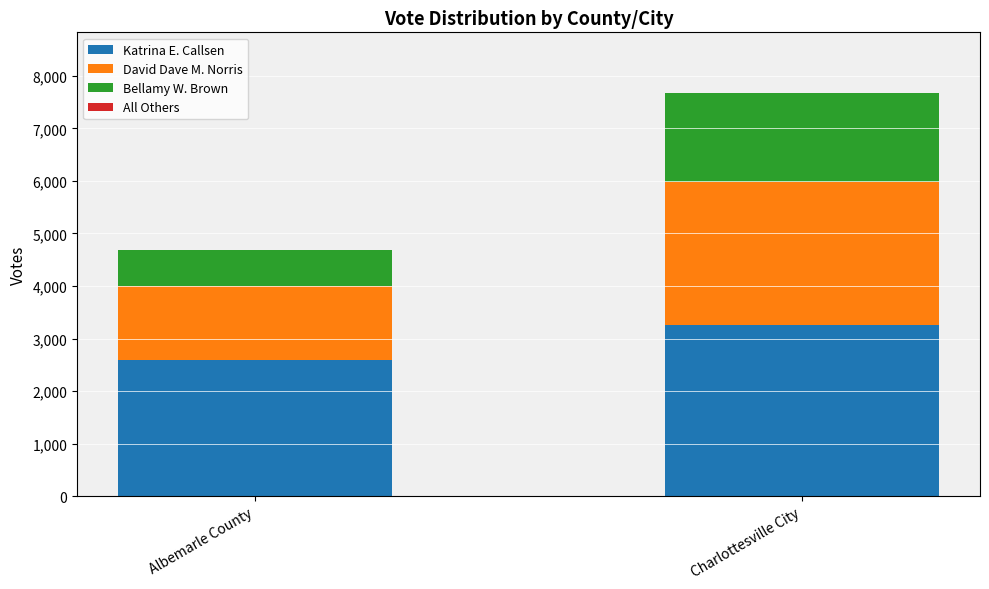

True or false: Katrina E. Callsen has a value of 2596 at Albemarle County.

True